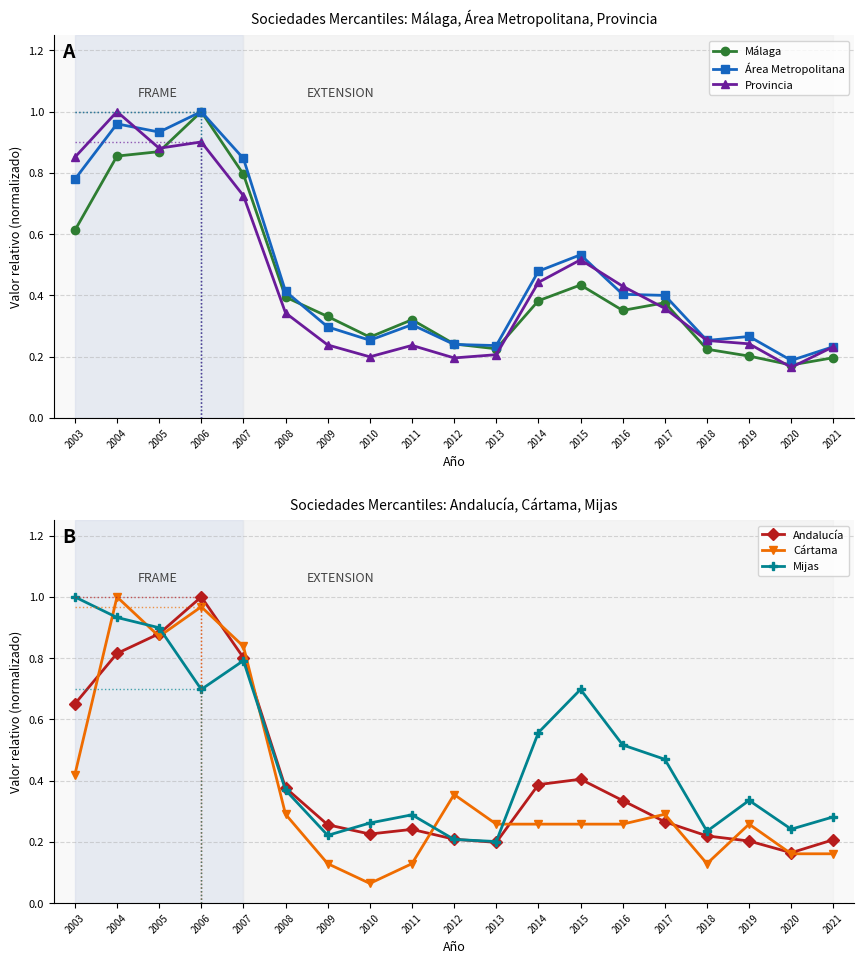

Is it true that Mijas equals 0.3 at 2019?

True